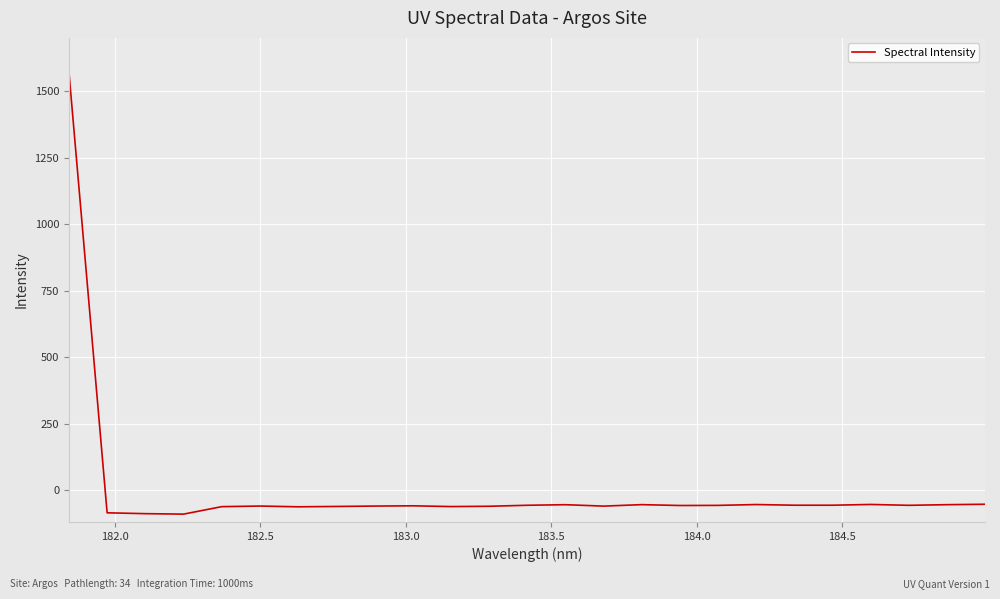

What is the minimum value shown in the chart?

-90.5